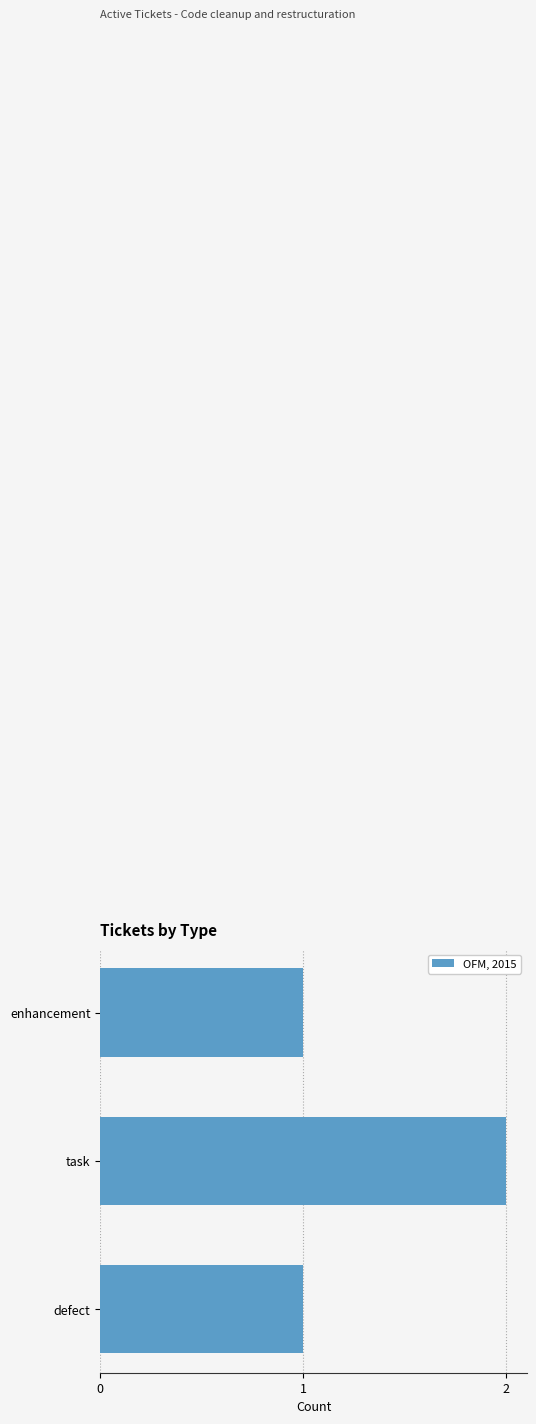

At which category does the chart reach its peak across all series?

task